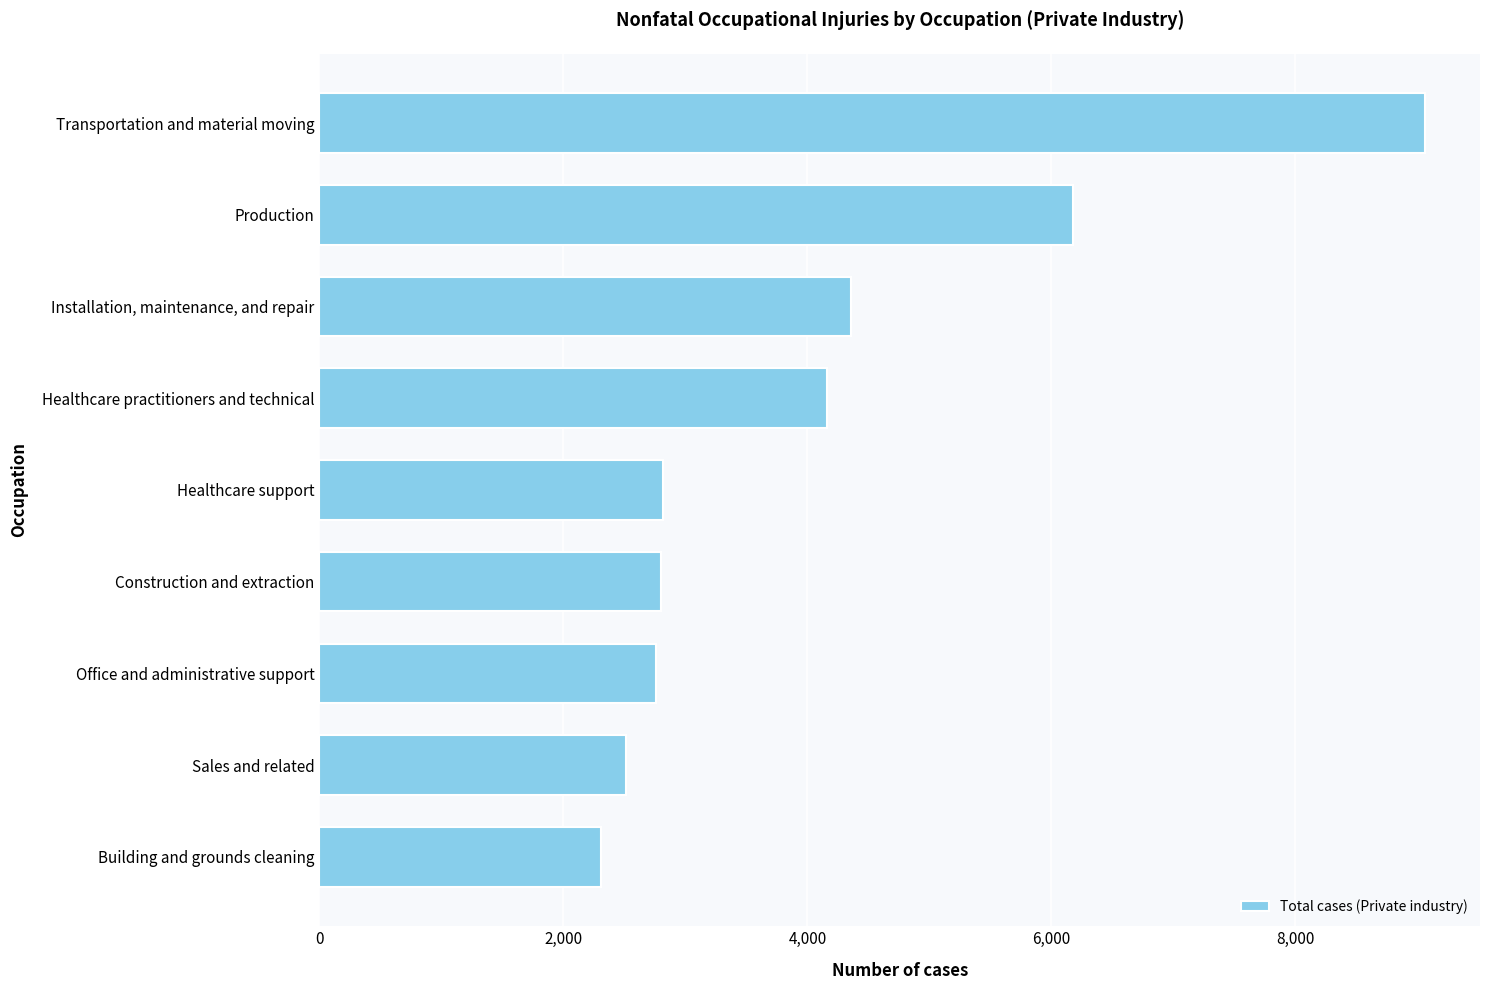

The chart shows a value of 2760 at Office and administrative support. True or false?

True